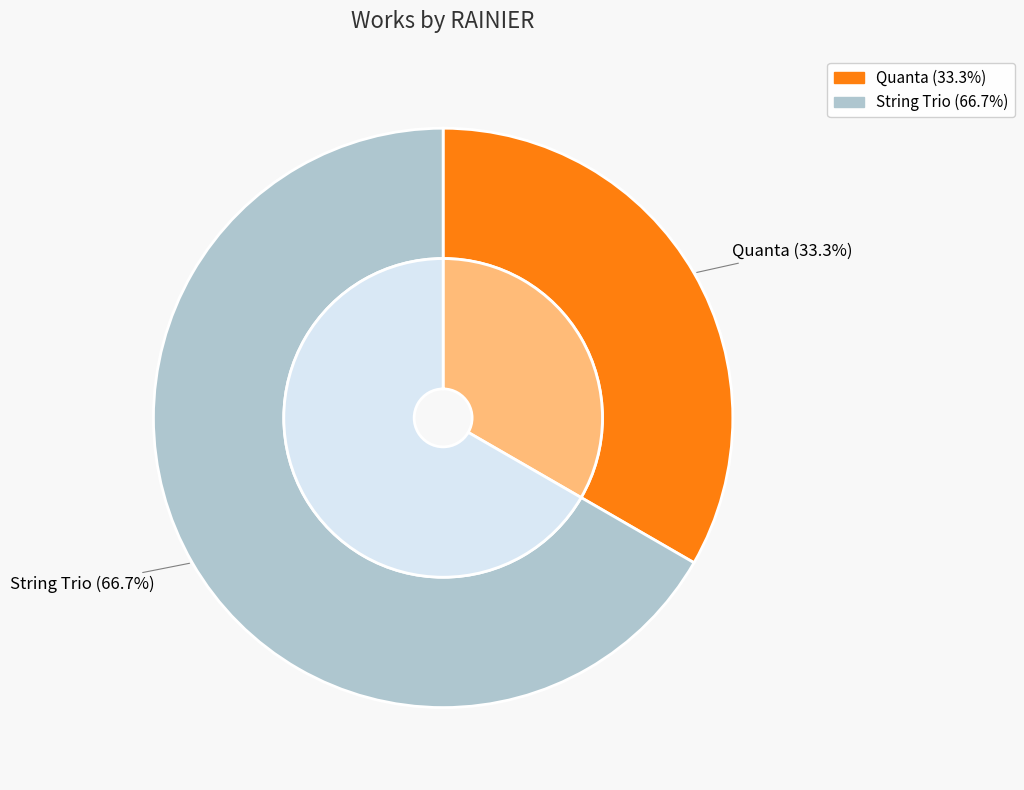

Is it true that Quanta is 33% of the pie?

True